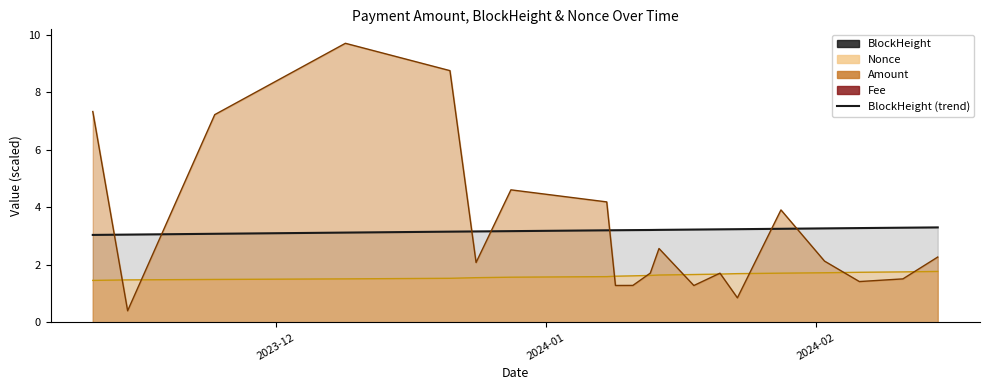

True or false: BlockHeight (line) has more than 0 interior local peaks.

False